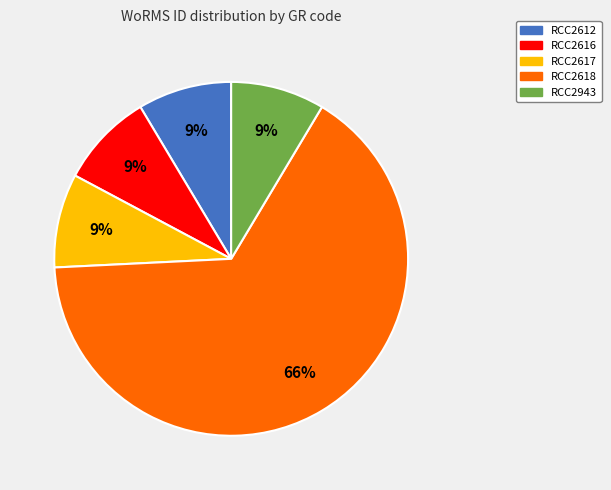

Is it true that RCC2943 is 9% of the pie?

True